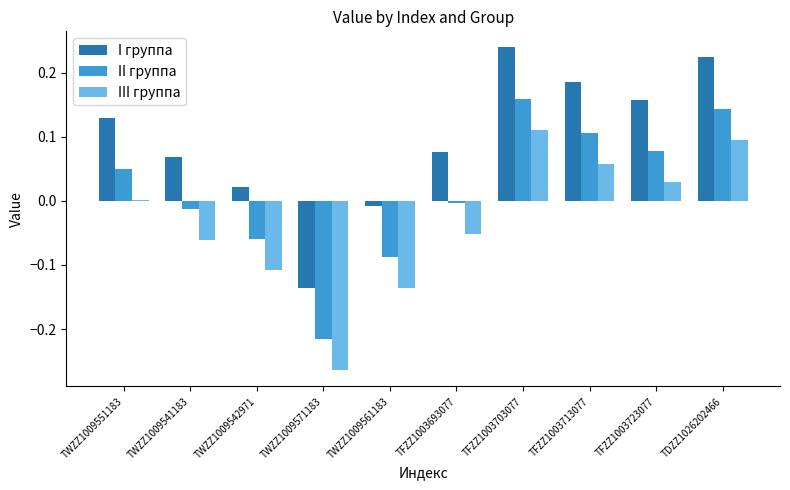

Which category has the highest value in the II группа series?

TFZZ1003703077